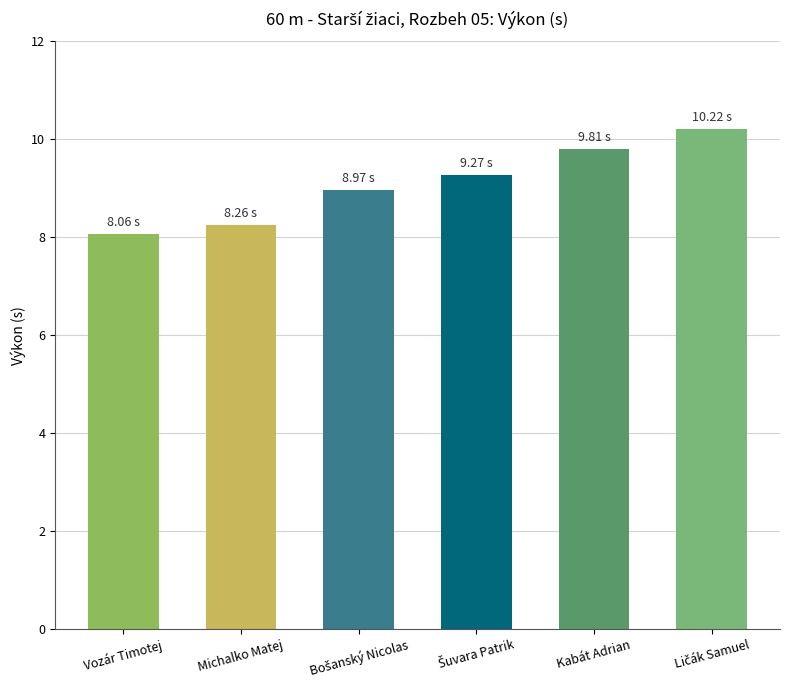

Reading right to left, transcribe all the data shown in this chart.

10.2	9.8	9.3	9.0	8.3	8.1